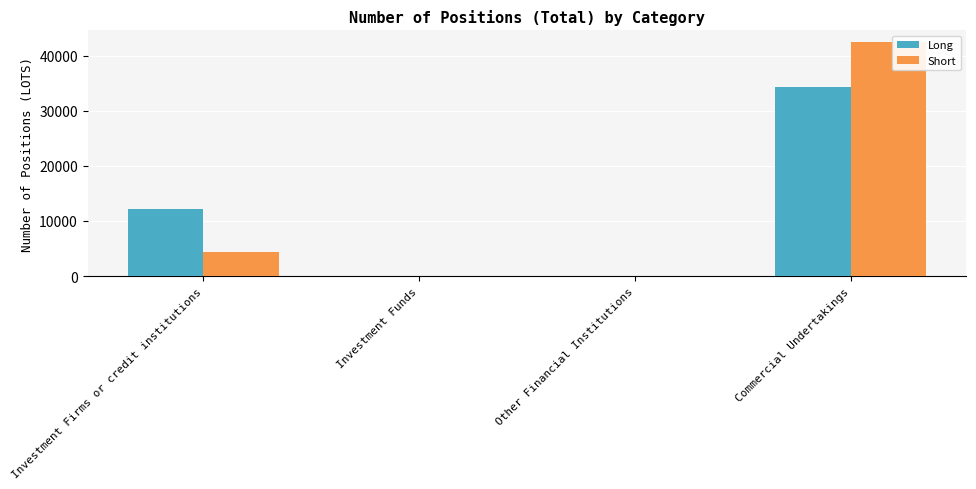

Where is Long nearest to the value 17151?

Investment Firms or credit institutions